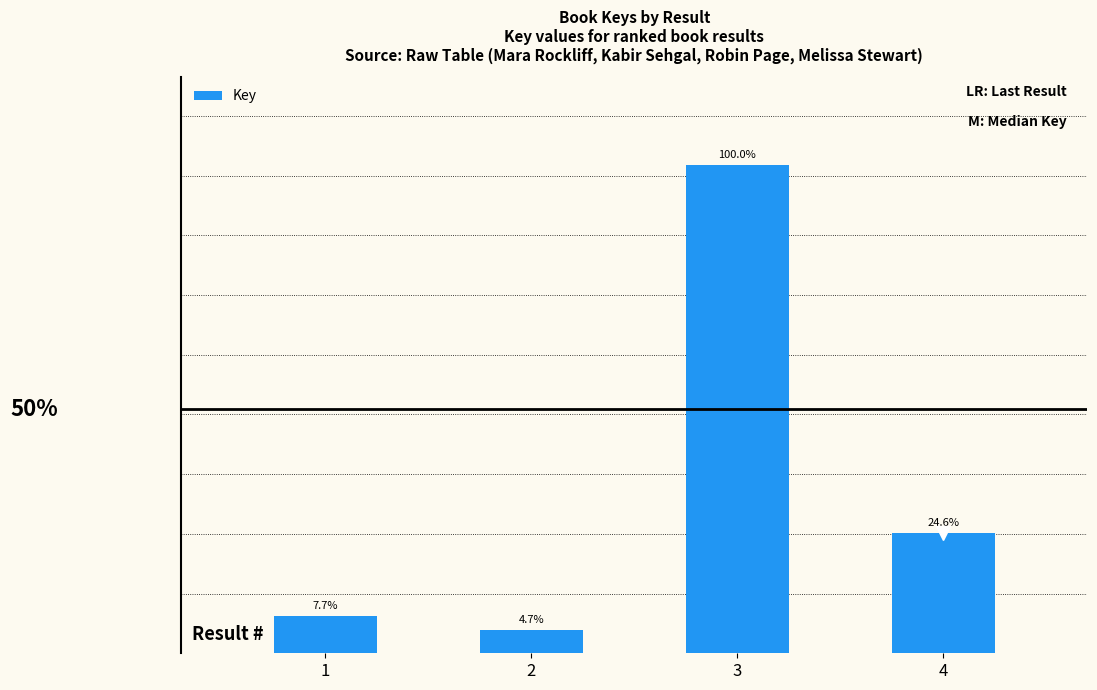

What is the difference between the values at 1 and 3?

1975437780